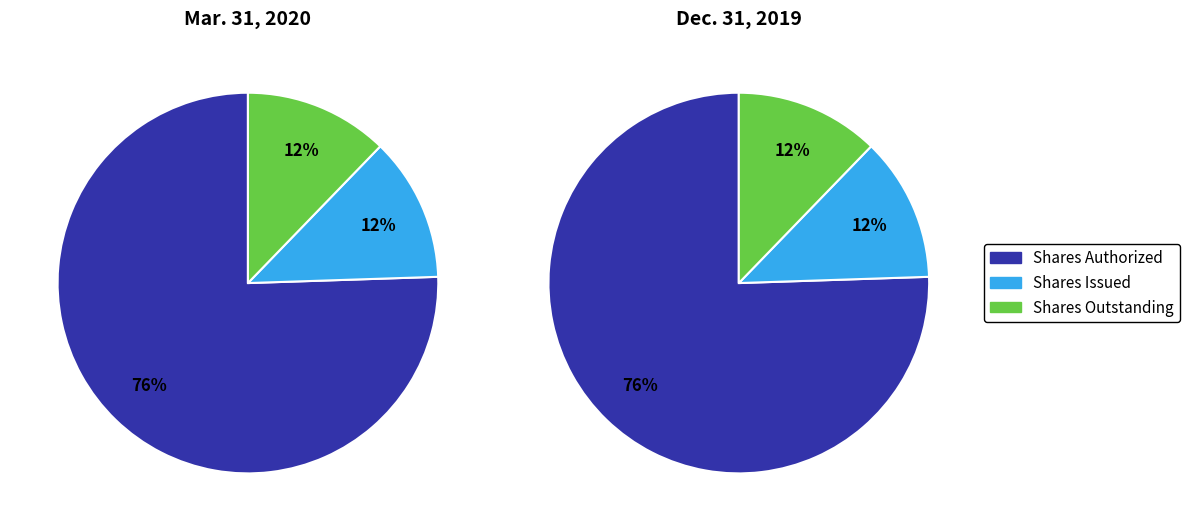

To the nearest percent, what portion does Common stock, shares authorized represent?

76%